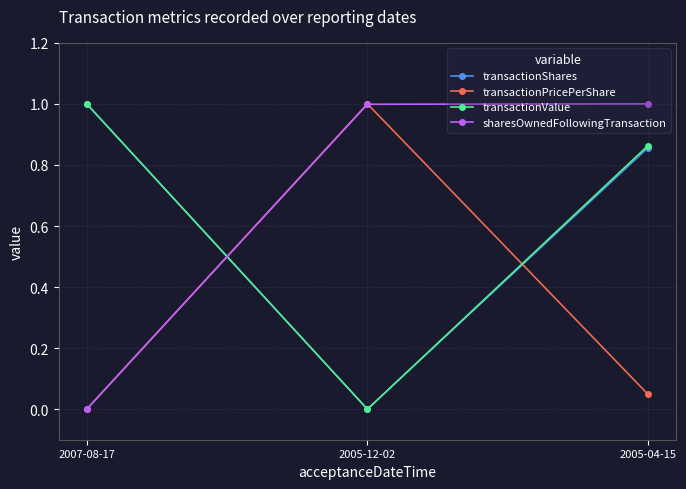

What are all the series names shown in the legend?

transactionShares, transactionPricePerShare, transactionValue, sharesOwnedFollowingTransaction